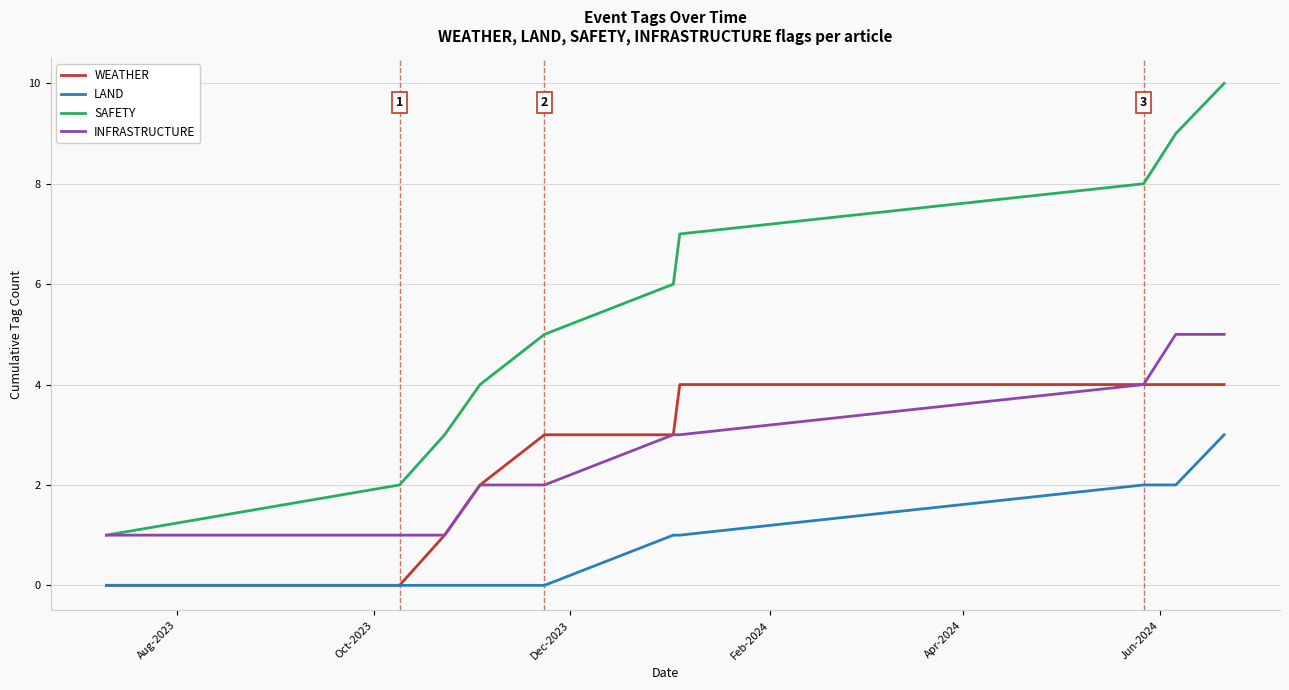

Is it true that LAND equals 0 at Aug-2023?

True